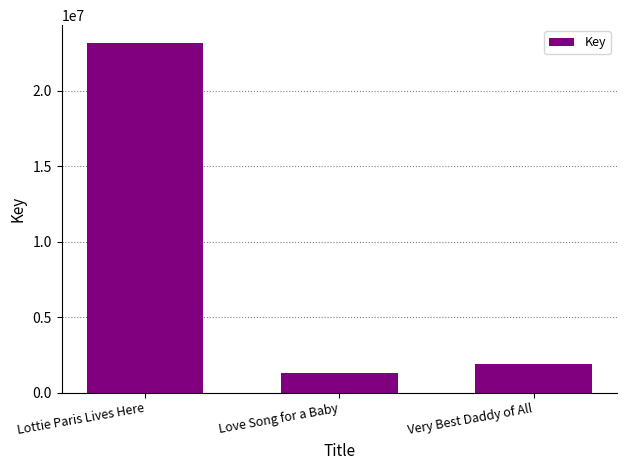

Reading left to right, list all the values displayed in this chart.

Lottie Paris Lives Here=23195658	Love Song for a Baby=1278593	Very Best Daddy of All=1894018